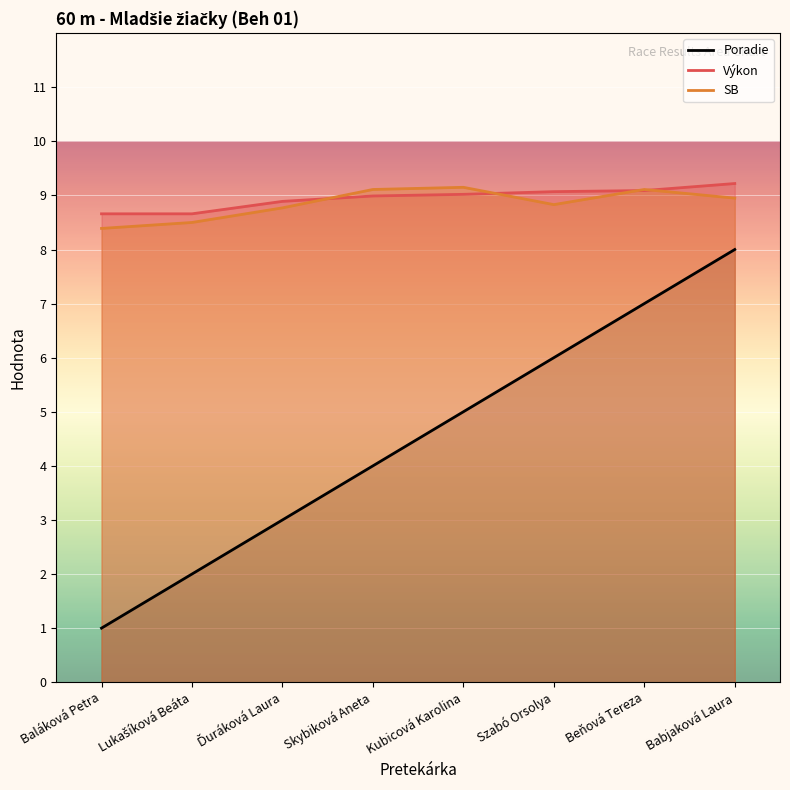

What is the label of the 4th point from the left?

Skybiková Aneta